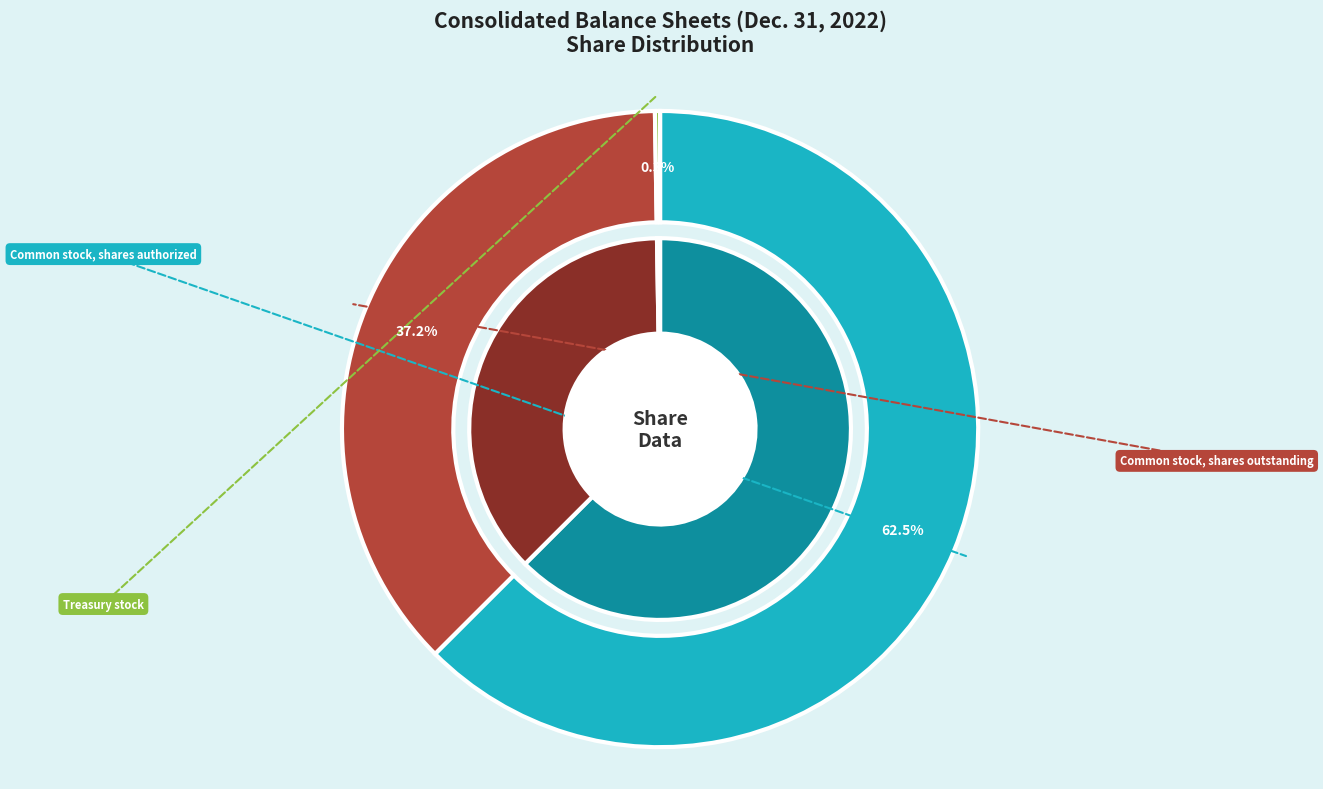

Count the number of slices in the pie.

3